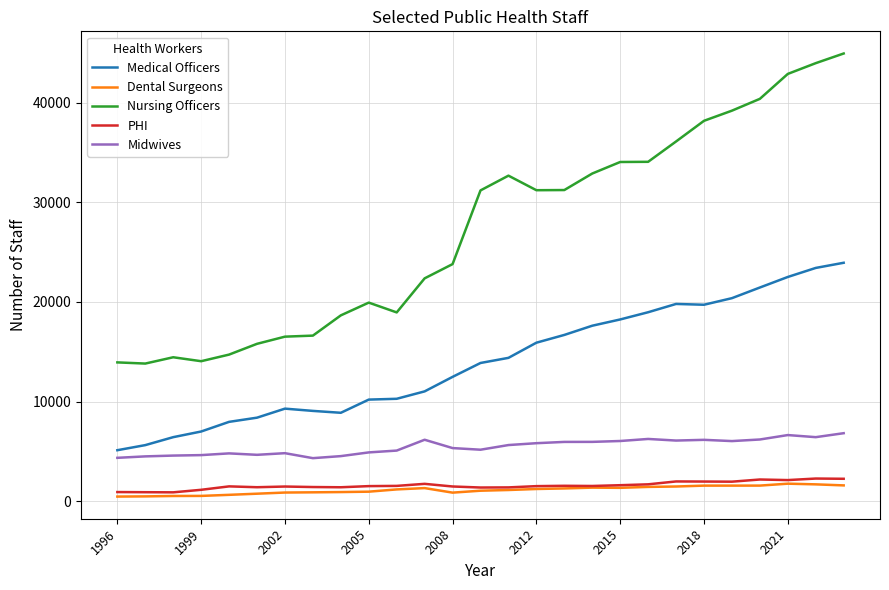

True or false: Dental Surgeons and Midwives cross at least once.

False